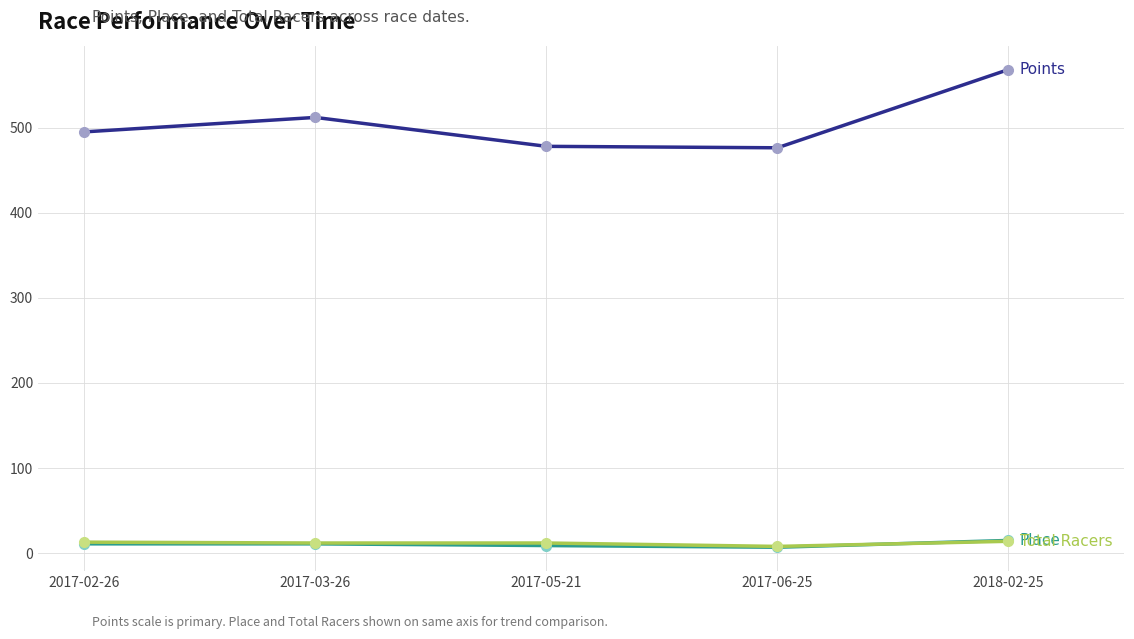

At which category does the chart reach its peak across all series?

2018-02-25